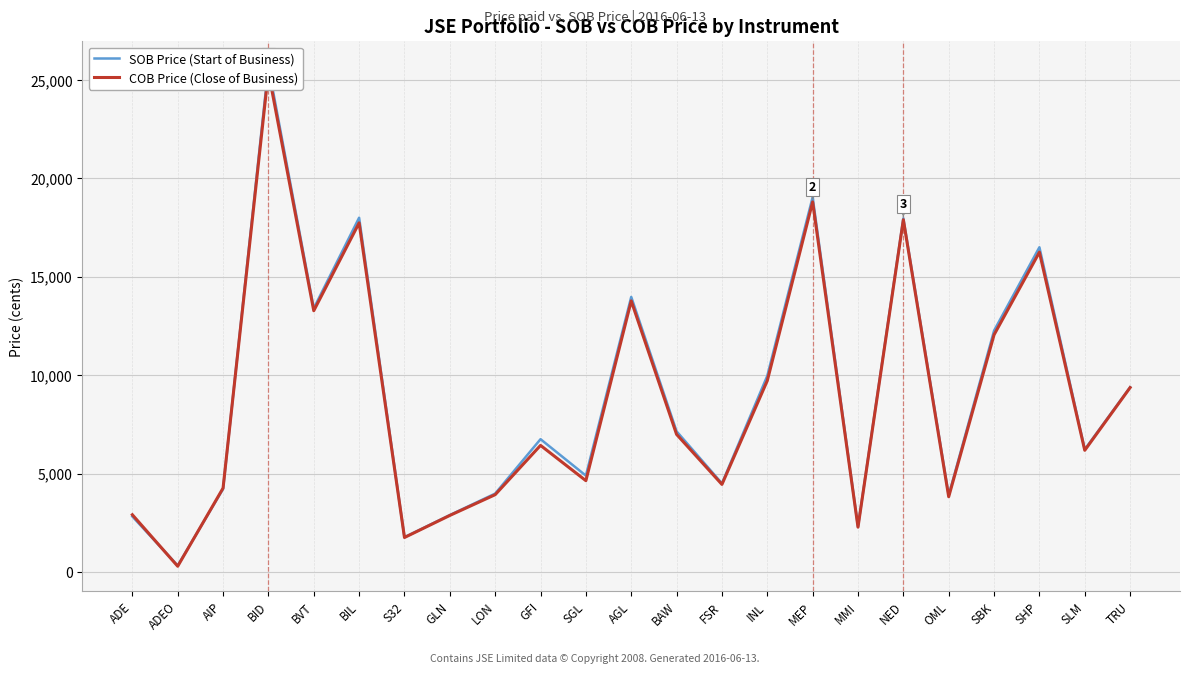

In COB Price (Close of Business), how many points are lower than both neighbors (excluding endpoints)?

8